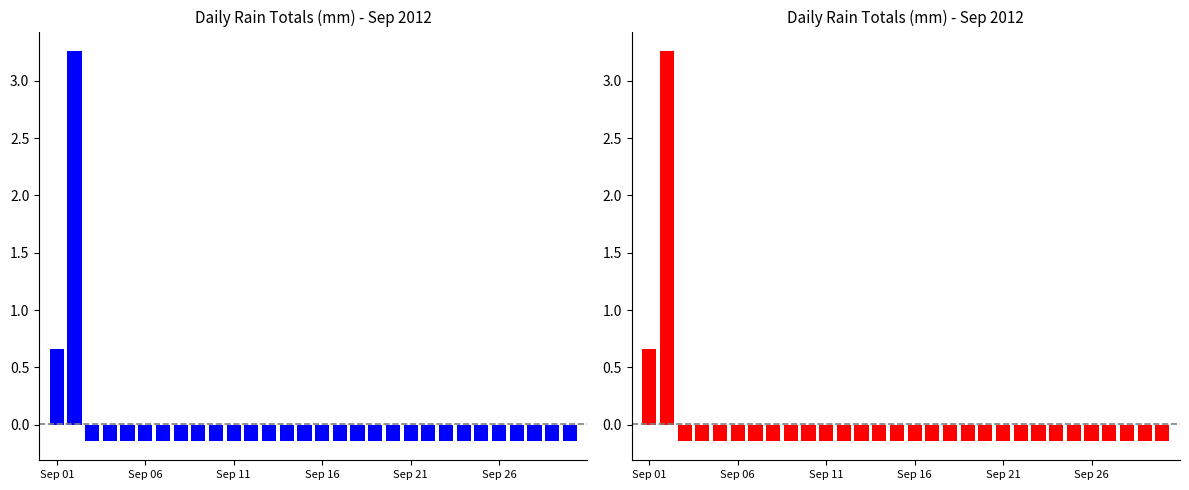

What is the greatest value displayed?

3.3